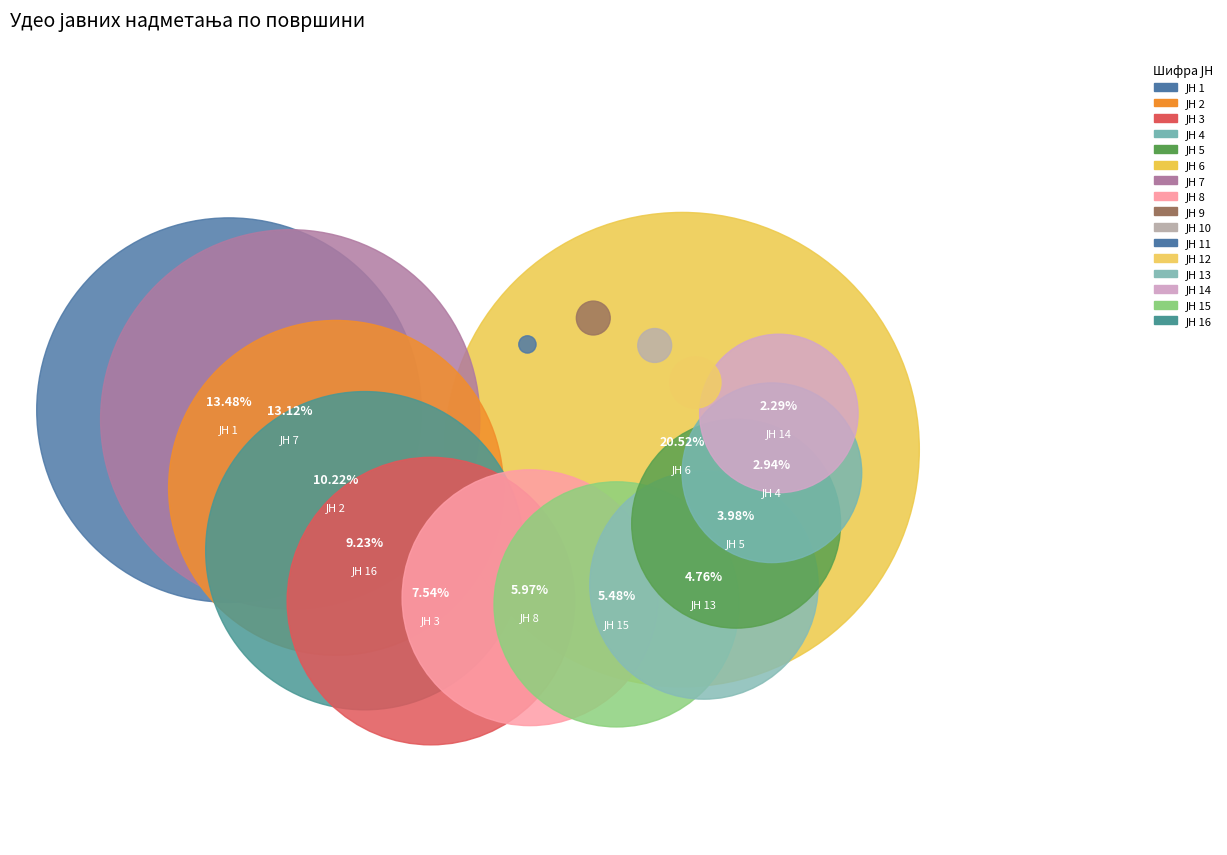

To the nearest percent, what is the difference between the ЈН 13 and ЈН 10 slice percentages?

5%